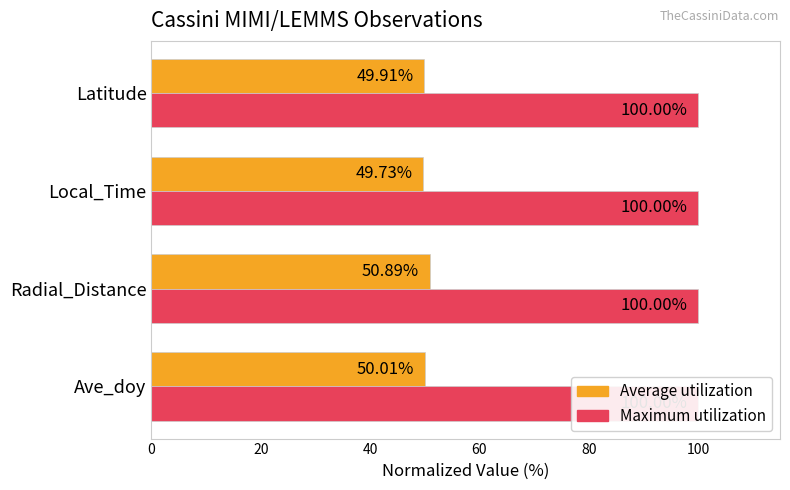

What is the value of the Average utilization bar at the 4th from the left?

49.9